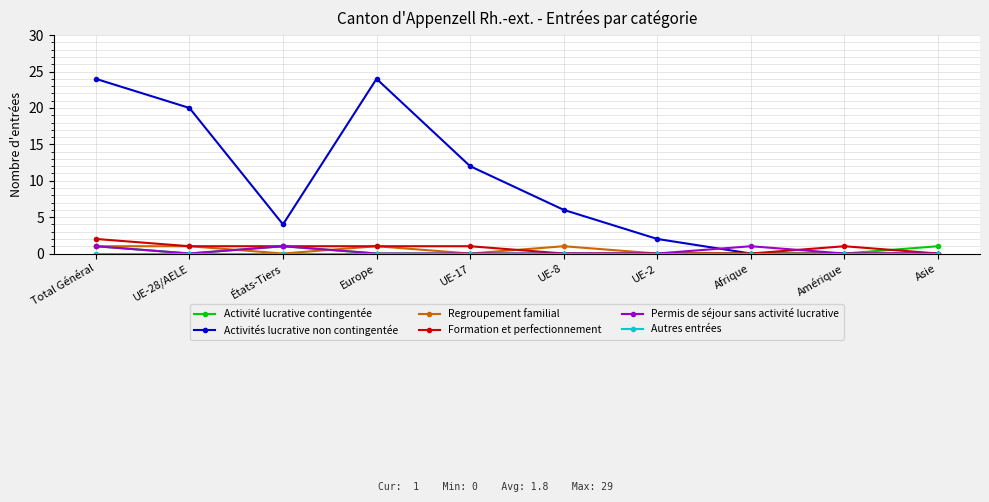

What is the sum of all Formation et perfectionnement values?

7